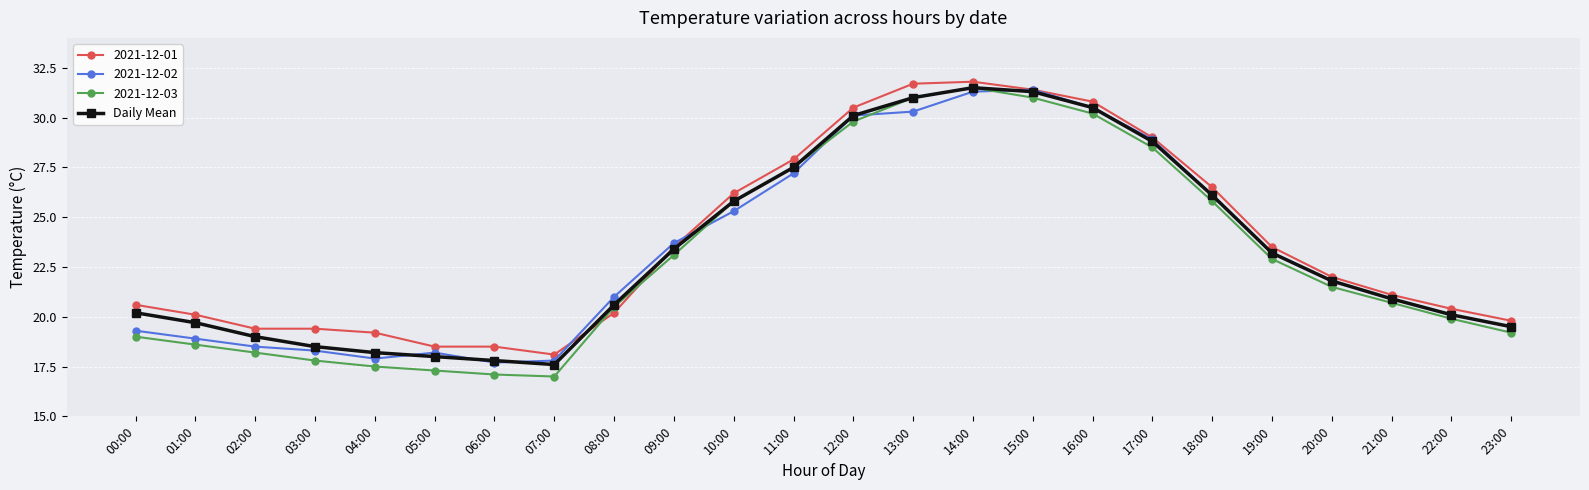

What is the maximum value shown in the chart?

31.8